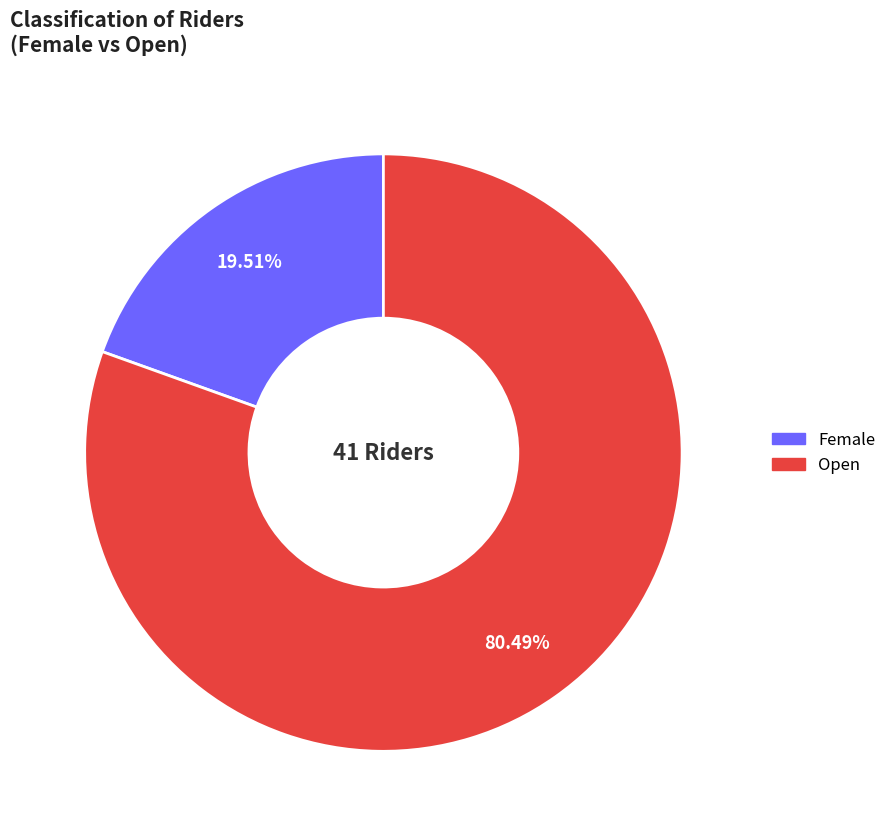

What is the smallest slice in the pie chart?

Female